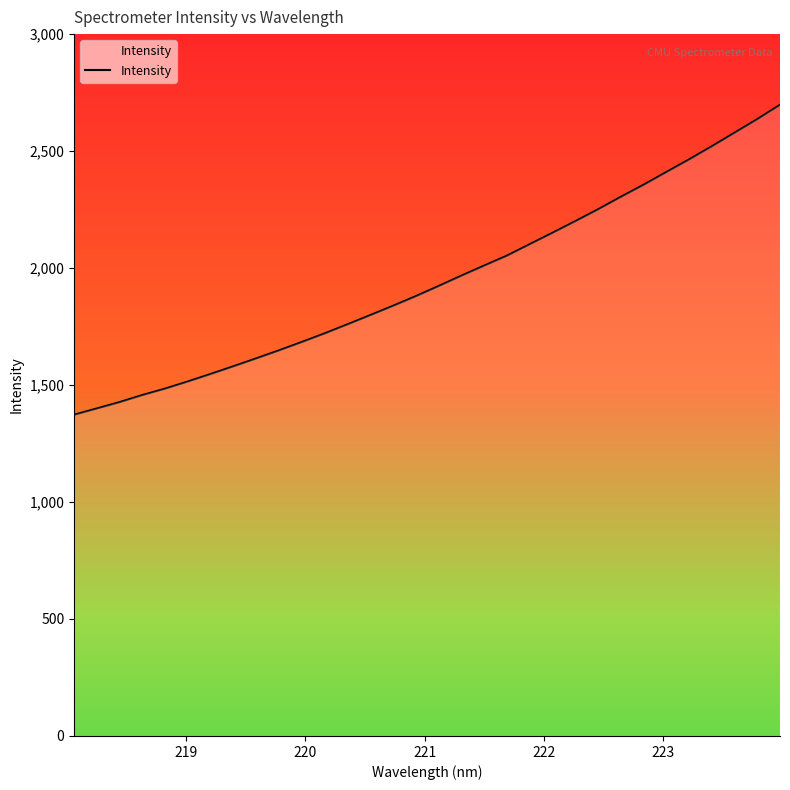

What is the smallest value displayed?

1373.1